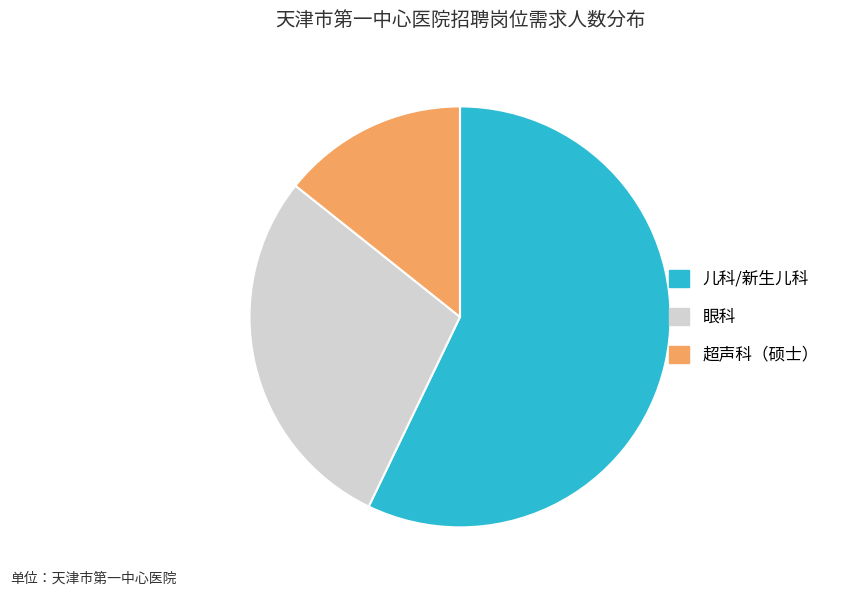

What is the ratio of the value at 眼科 to the value at 儿科/新生儿科?

0.5